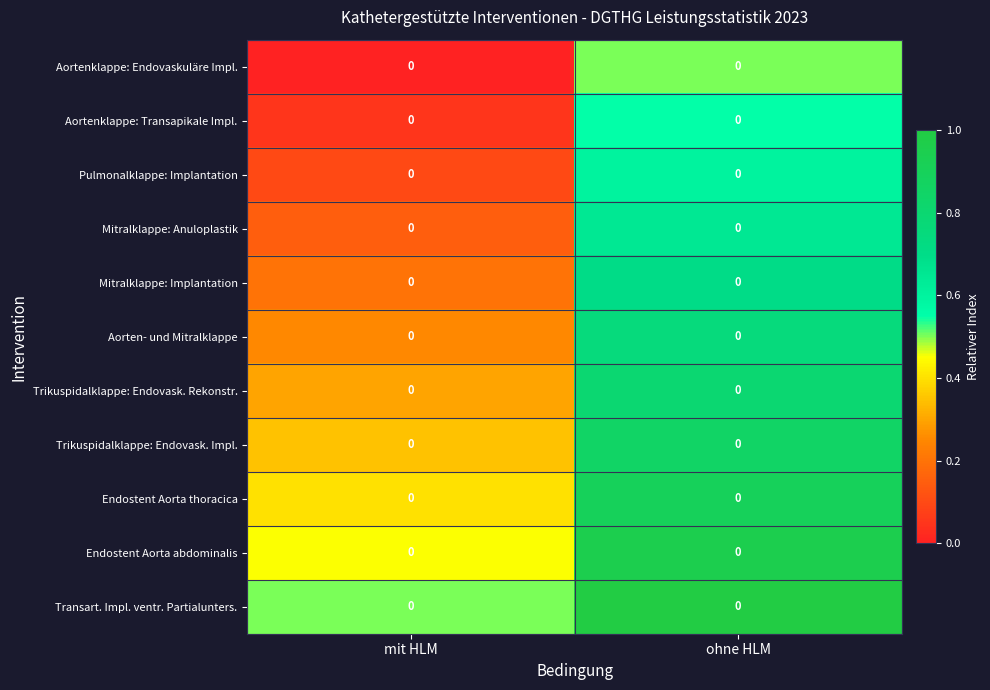

What is the total value across all series at mit HLM?

2.8